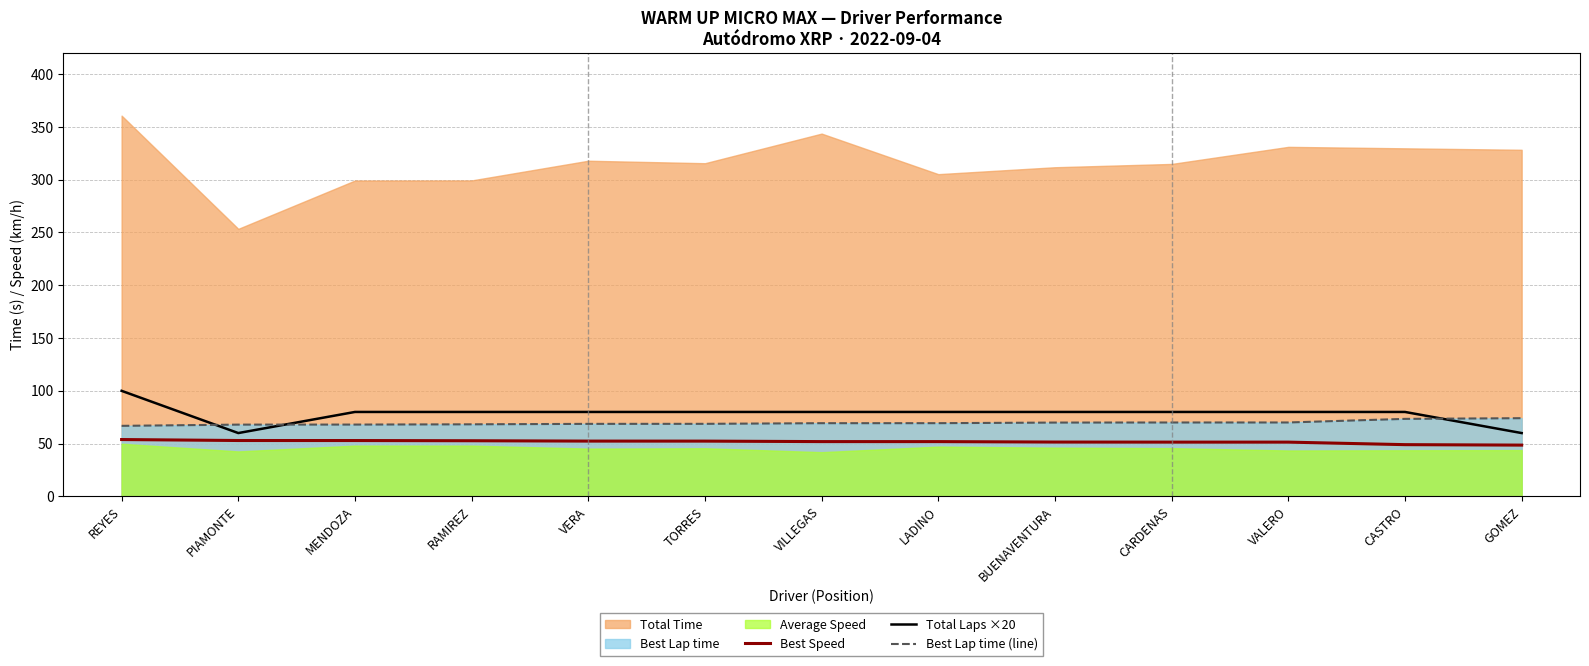

What is the highest value of the Total Laps ×20 series?

100.0